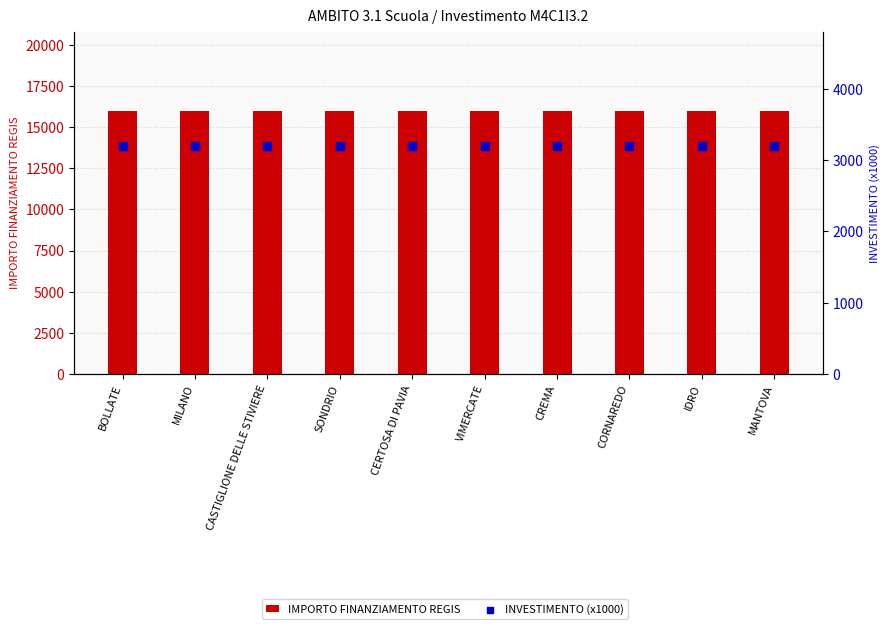

At which category is the sum across all series the highest?

BOLLATE